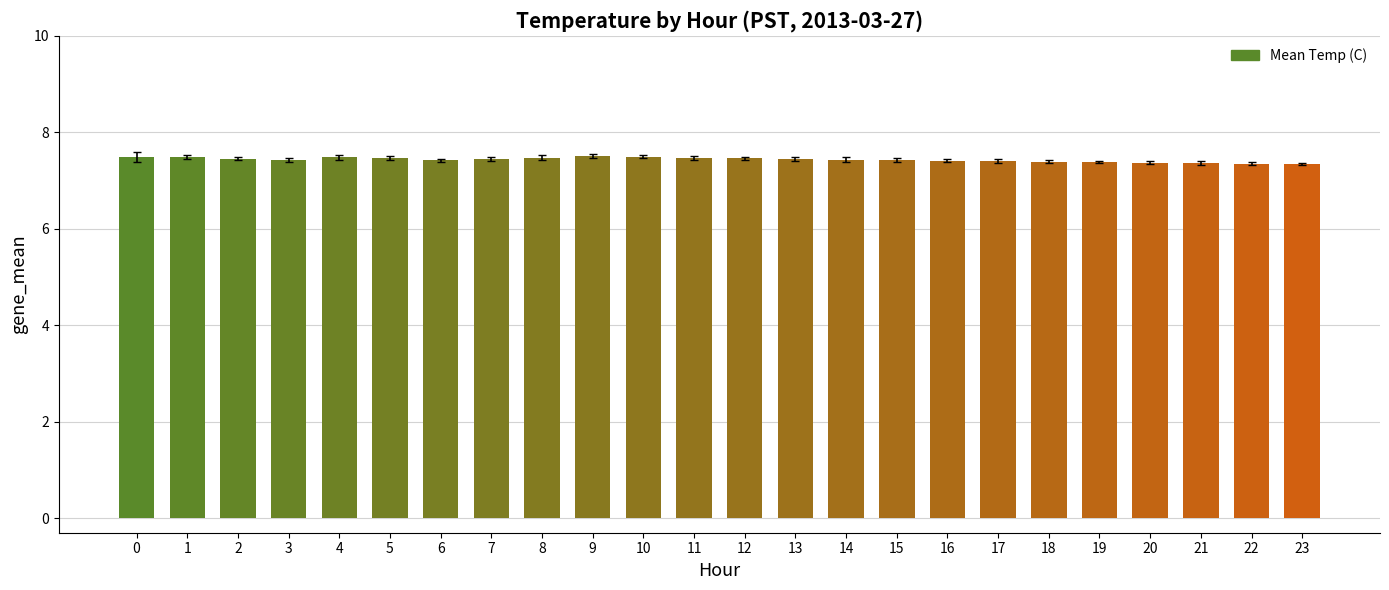

Which series has the largest total across all categories?

Mean Temp (C)